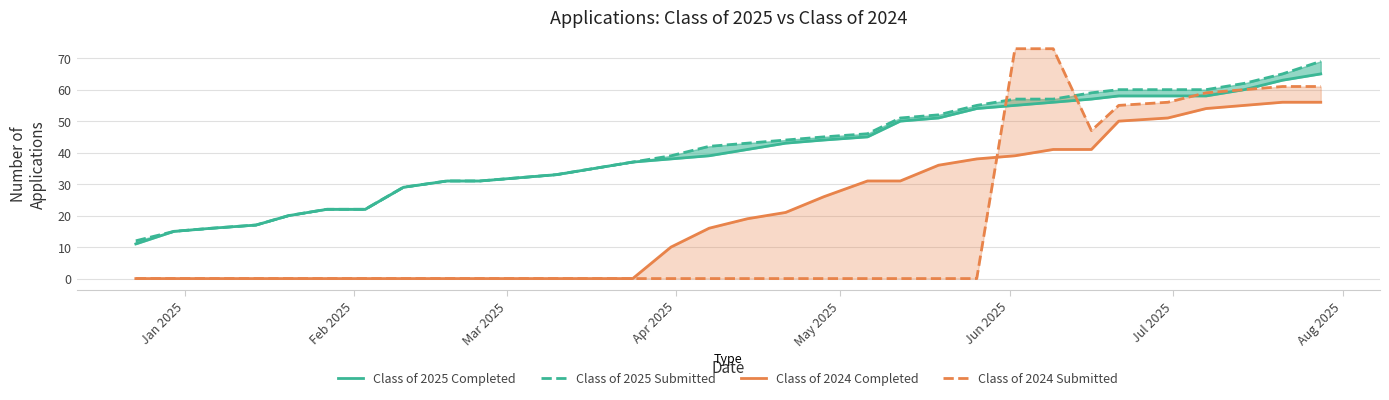

List the series in order of their peak value, lowest first.

Class of 2024 Completed, Class of 2025 Completed, Class of 2025 Submitted, Class of 2024 Submitted